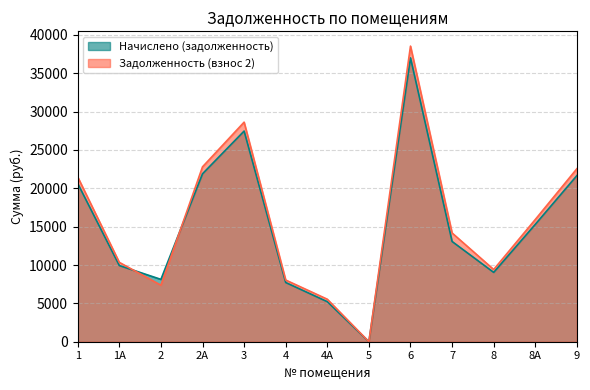

True or false: Начислено (задолженность) has more than 2 points higher than both neighbors.

False